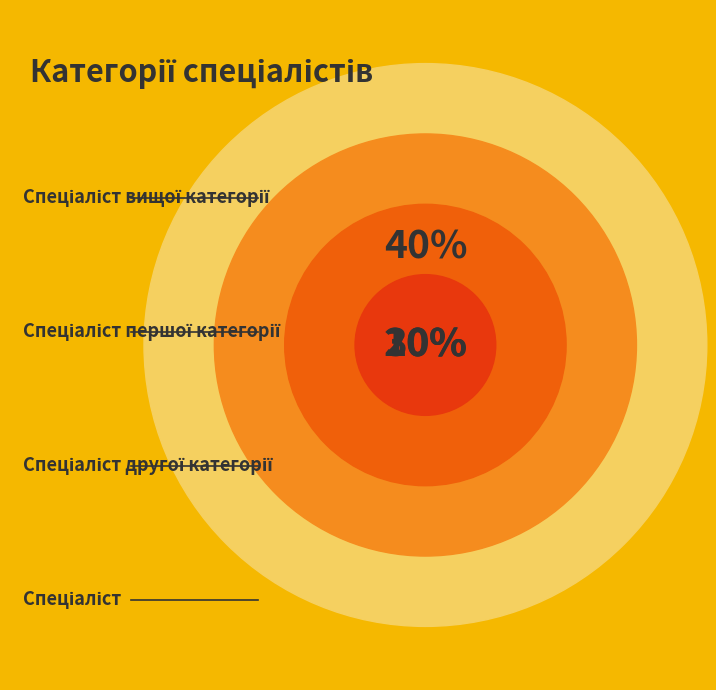

Combined, do Спеціаліст вищої категорії and Спеціаліст account for over 50%?

No